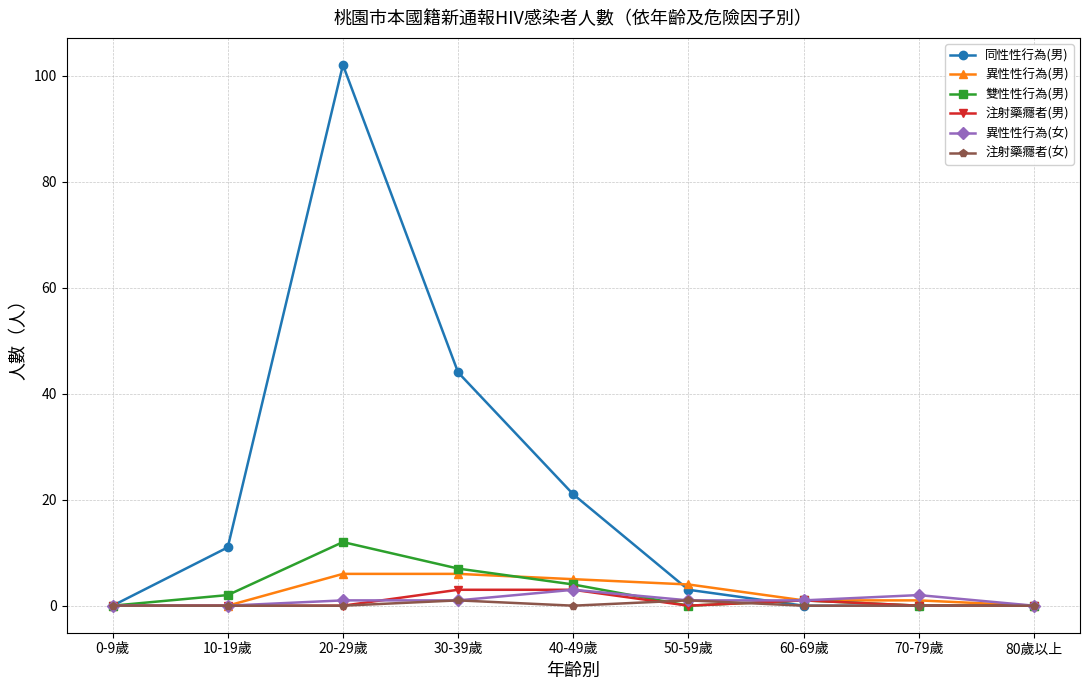

Does the chart display data point markers on the line(s)?

Yes